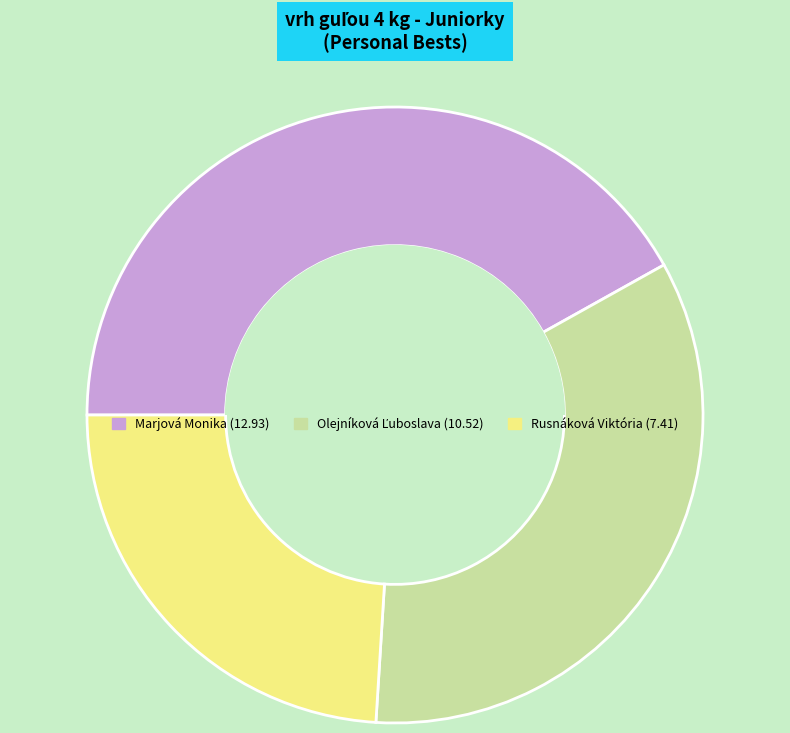

Which slice is the largest?

Marjová Monika